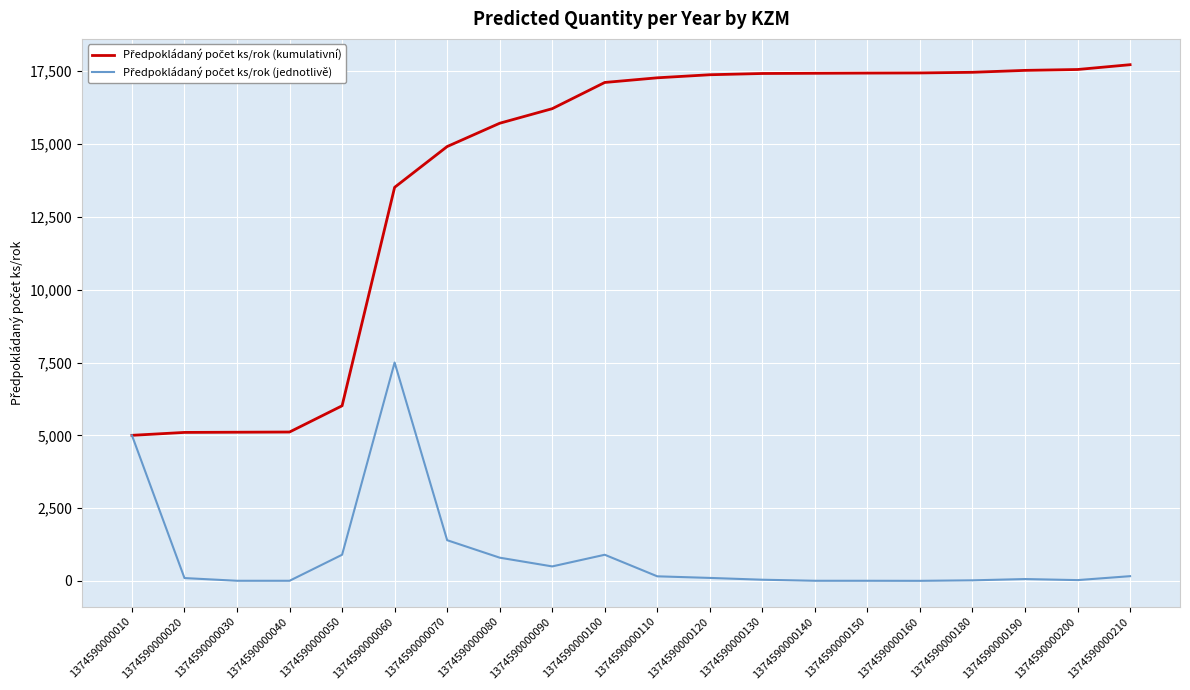

At which category is the sum across all series the highest?

1374590000060